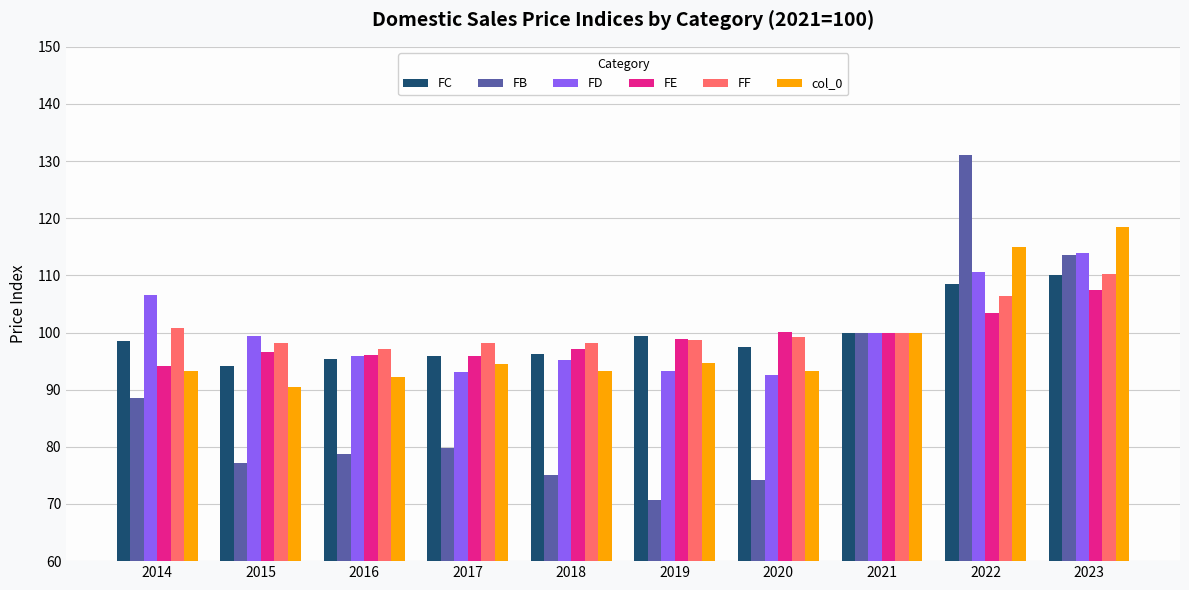

Is the value of col_0 at 2018 greater than the value of FF at 2014?

No